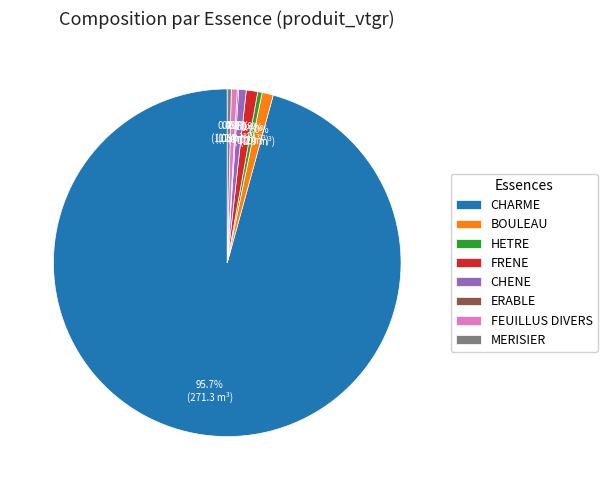

Which slice is the largest?

CHARME